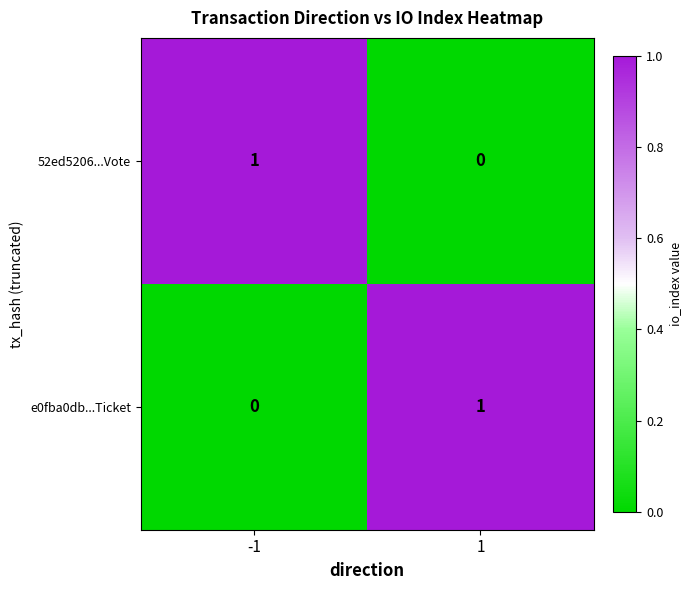

Reading right to left, transcribe all the data shown in this chart.

52ed5206...Vote: 1=0	-1=1
e0fba0db...Ticket: 1=1	-1=0